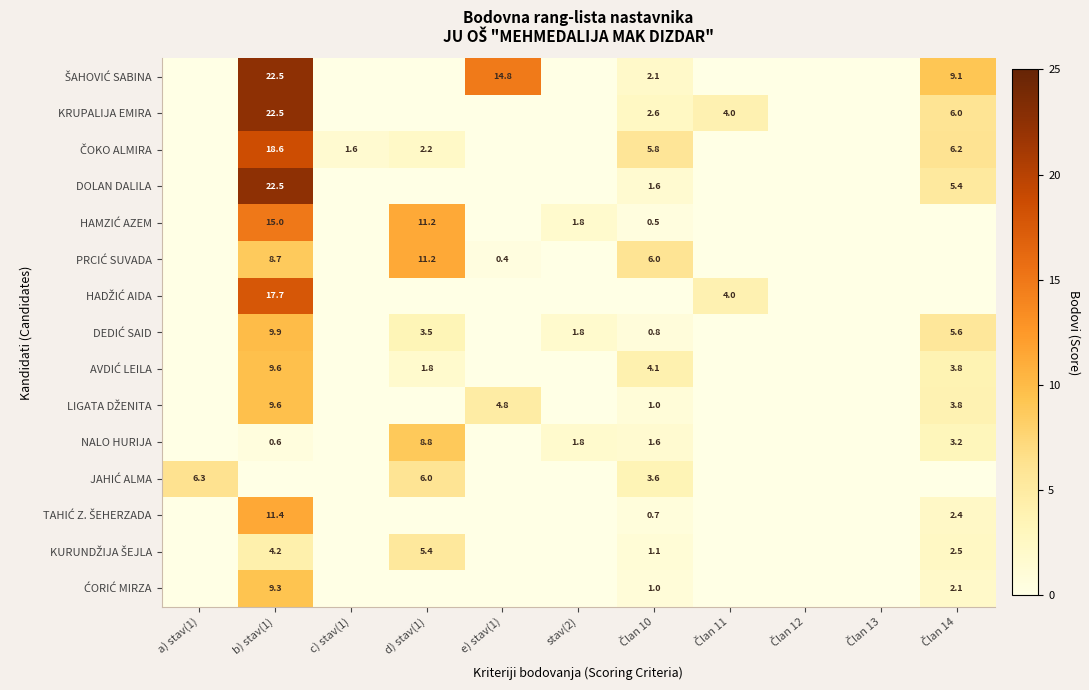

Between c) stav(1) and e) stav(1), which is larger?

e) stav(1)